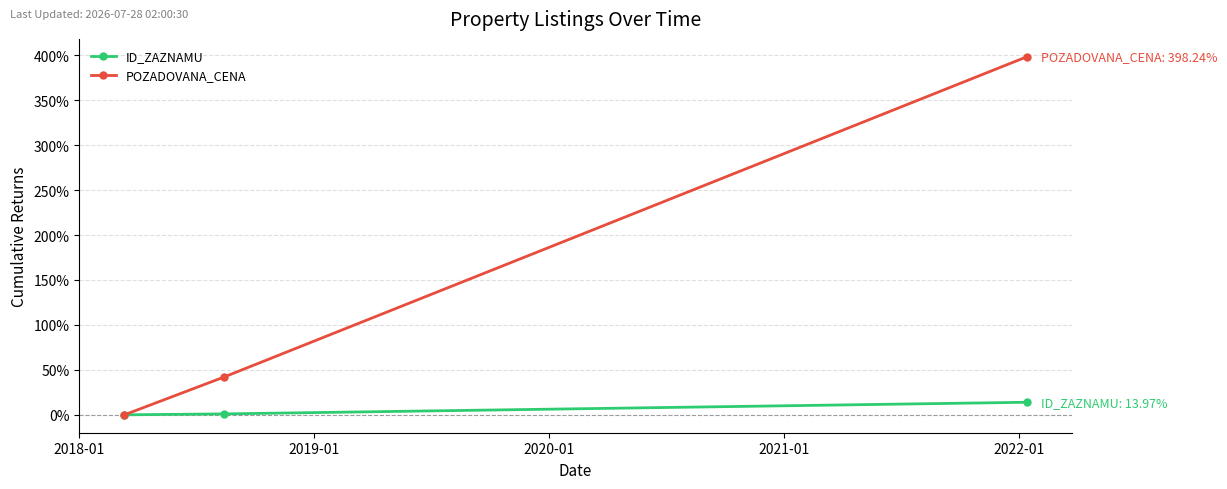

Reading right to left, extract all data points from this chart.

ID_ZAZNAMU: 14.0	1.0	0.0
POZADOVANA_CENA: 398.2	42.1	0.0